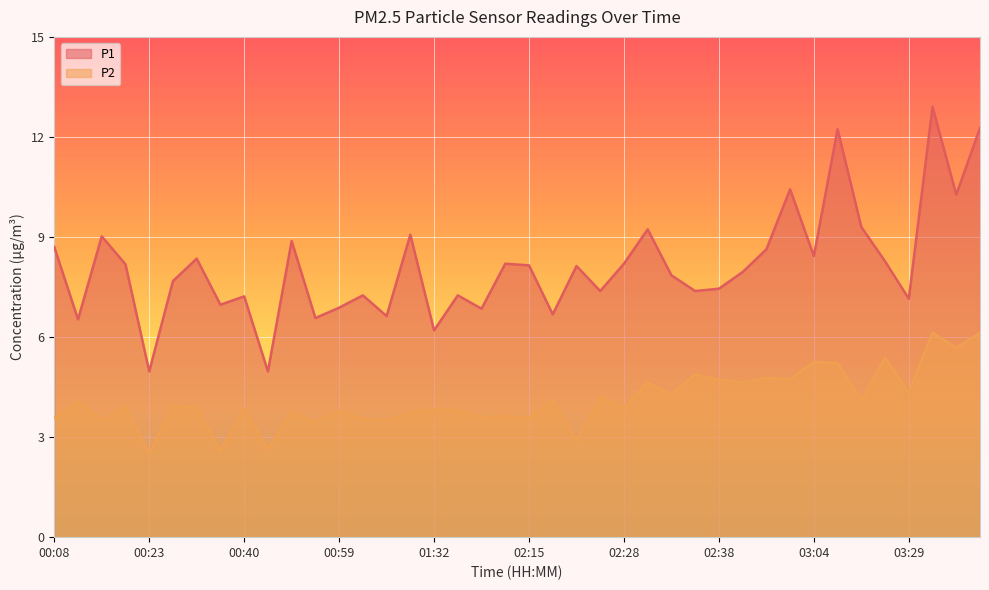

At which label does P1 reach its peak?

03:37